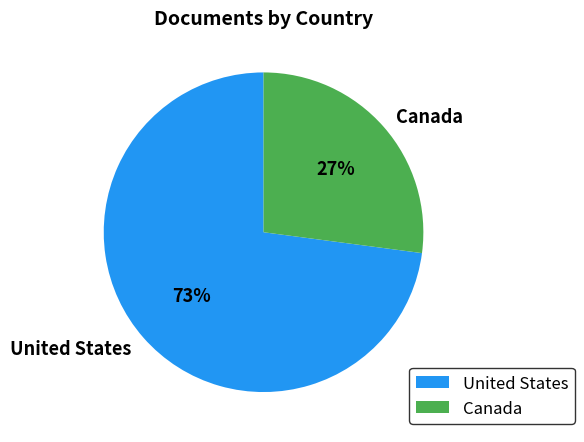

To the nearest percent, what is the combined percentage of United States and Canada?

100%